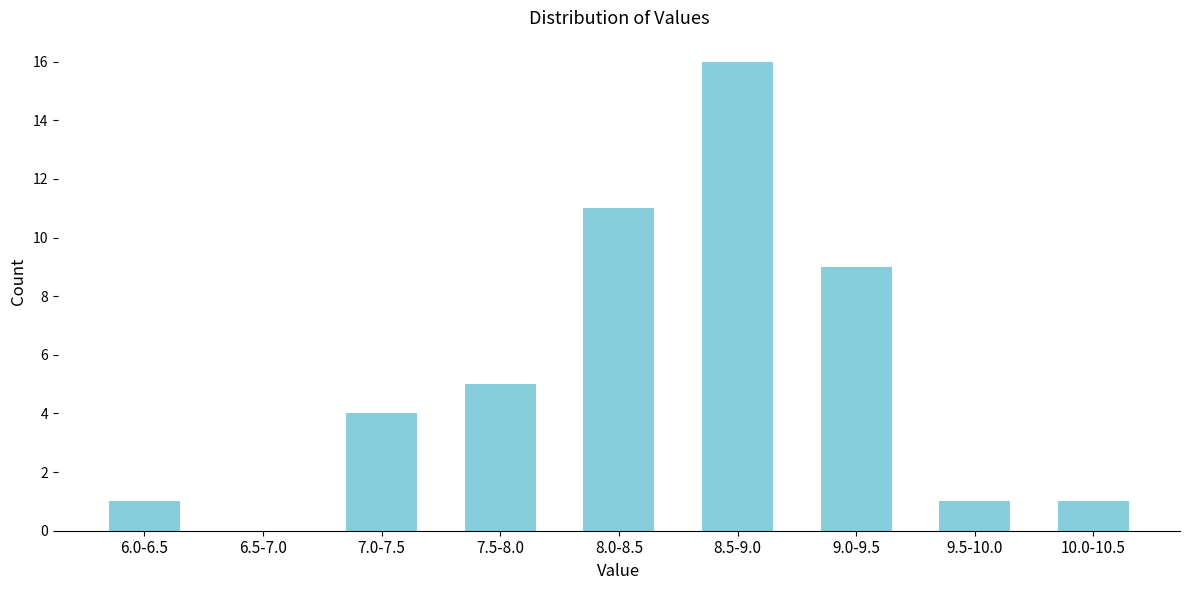

Reading left to right, extract all data points from this chart.

6.0-6.5=1	6.5-7.0=0	7.0-7.5=4	7.5-8.0=5	8.0-8.5=11	8.5-9.0=16	9.0-9.5=9	9.5-10.0=1	10.0-10.5=1